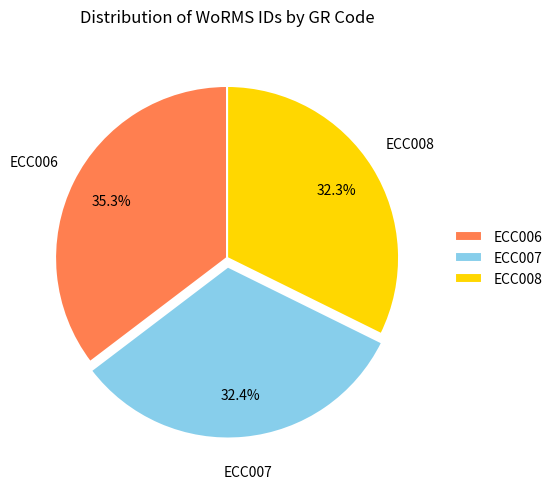

To the nearest percent, what portion does ECC006 represent?

35%